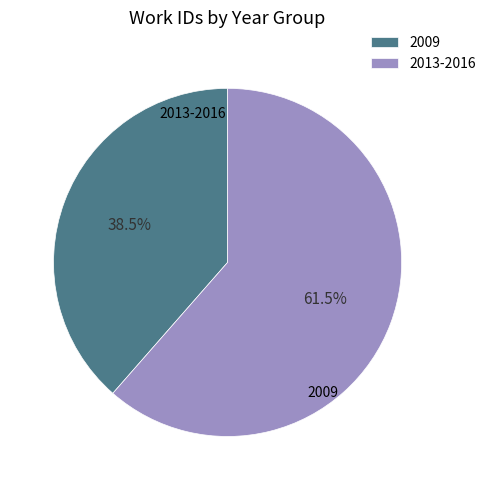

Count the number of slices in the pie.

2